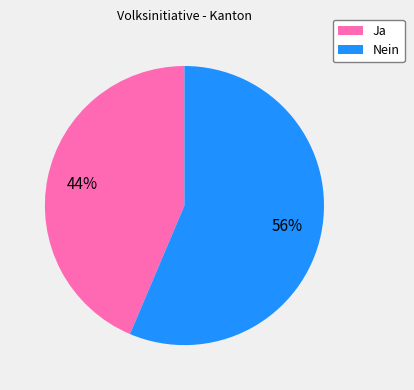

How many slices are in this pie chart?

2